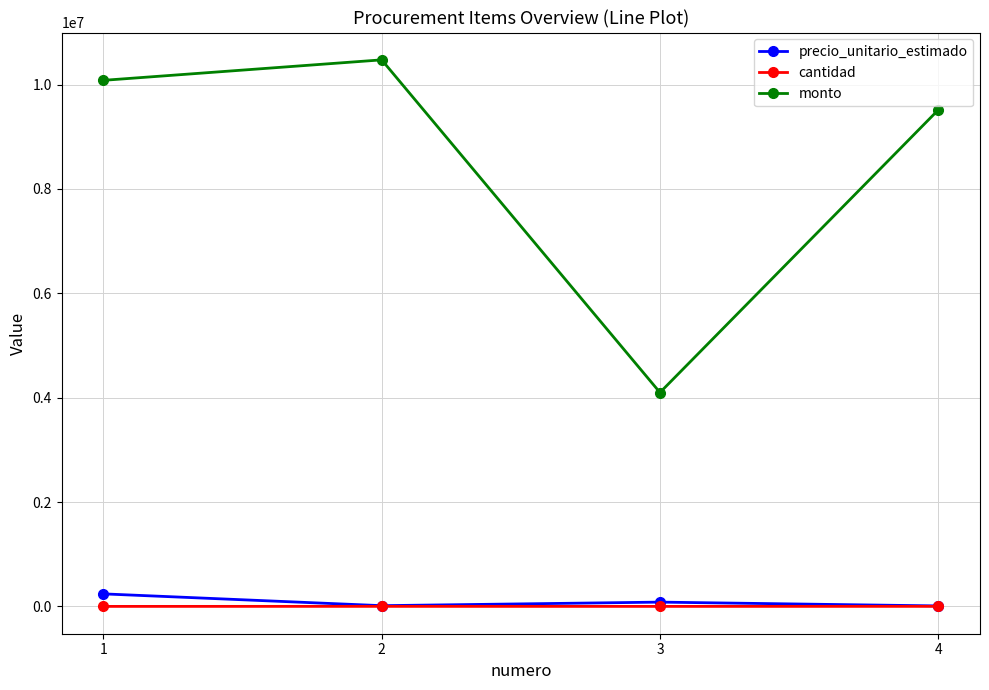

True or false: monto and cantidad intersect in this chart.

False